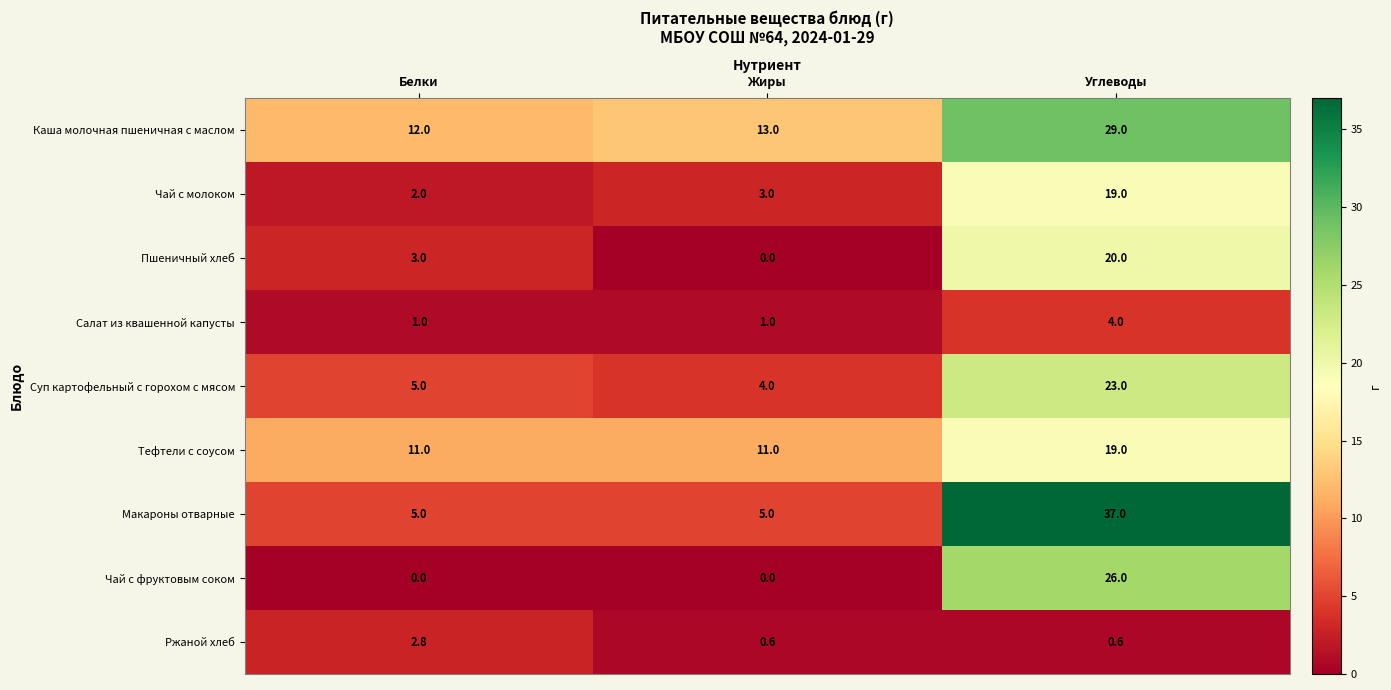

Where is Чай с молоком nearest to the value 10?

Жиры